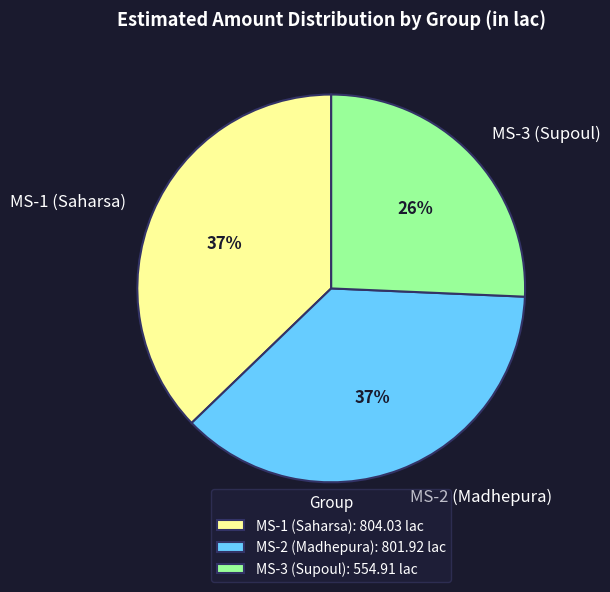

Is the sum of MS-3 (Supoul) and MS-2 (Madhepura) greater than half?

Yes